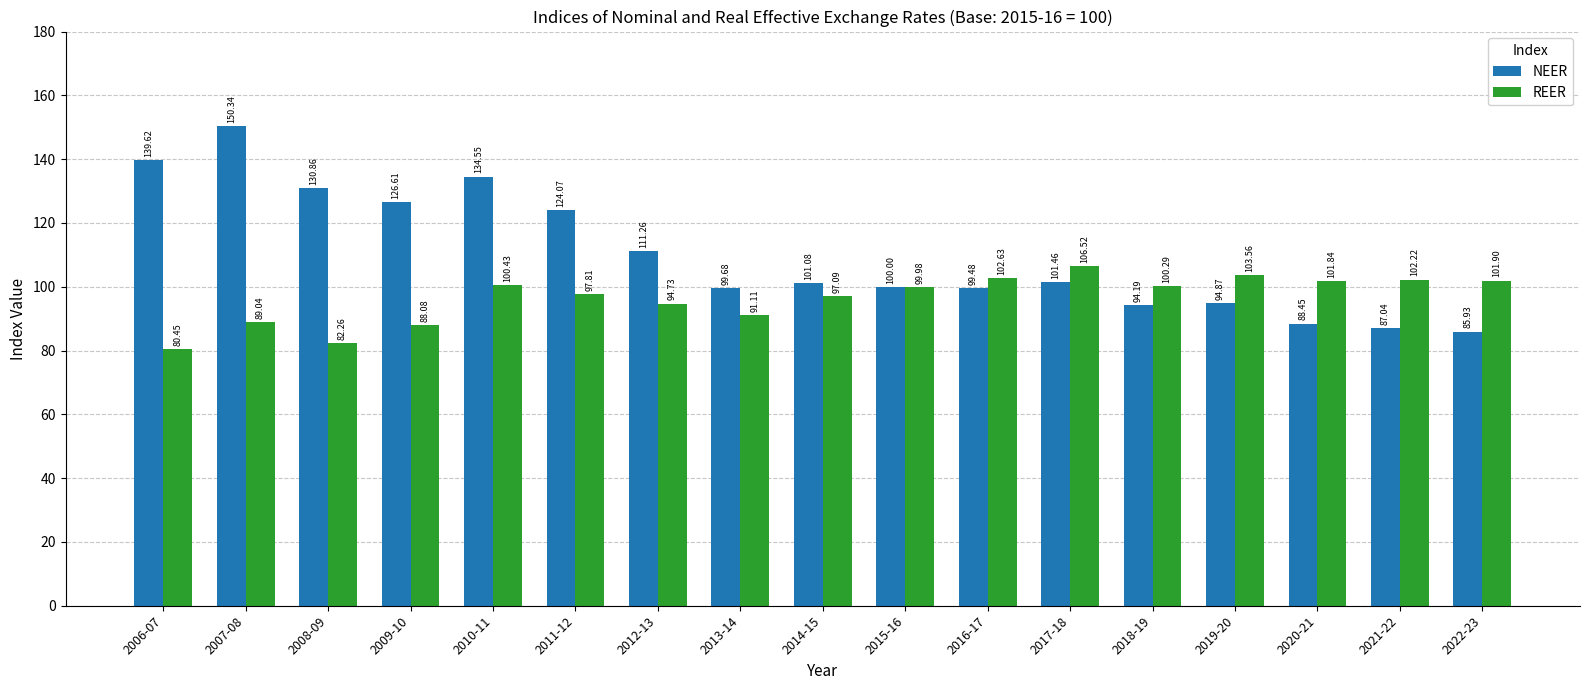

What are all the series names shown in the legend?

NEER, REER